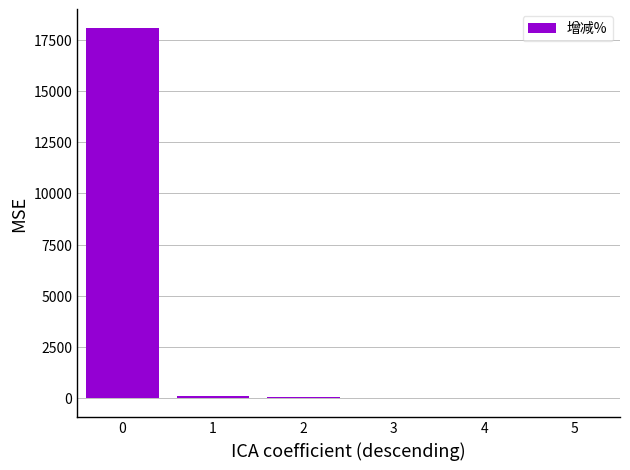

What is the greatest value displayed?

18079.4